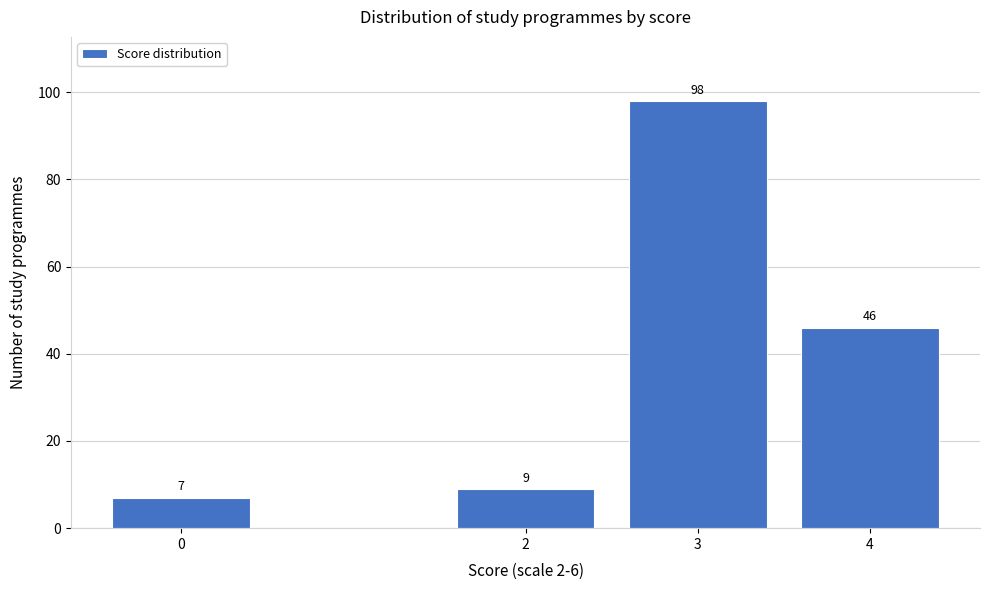

Reading left to right, what are all the values shown in this chart?

7	9	98	46